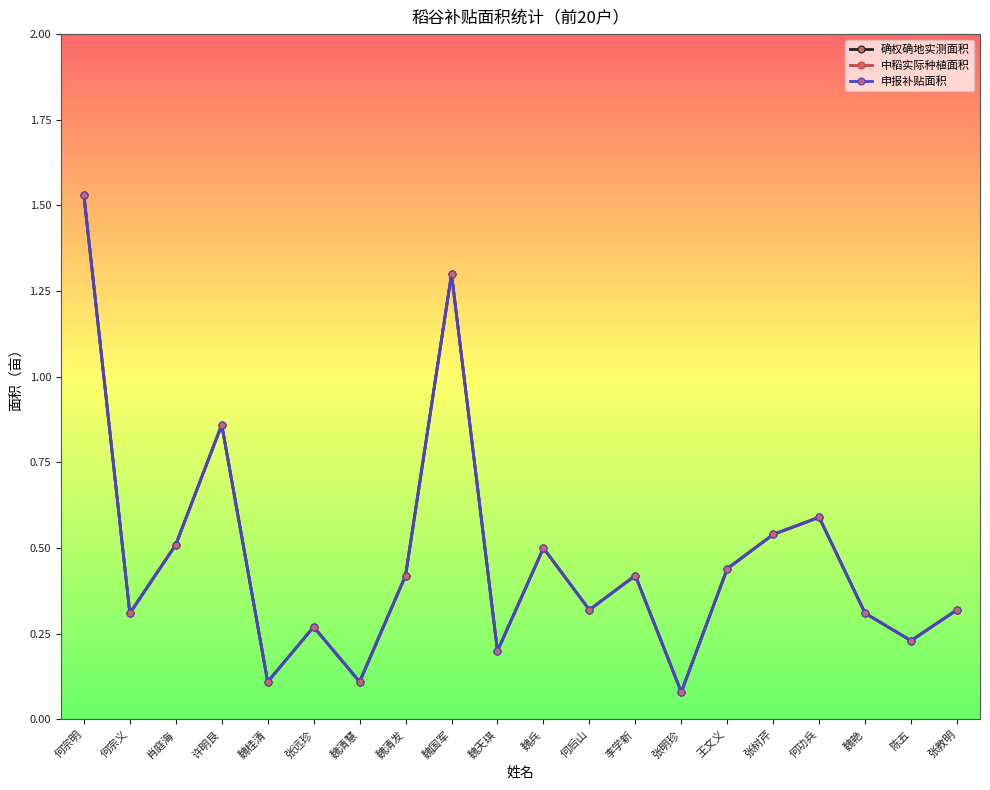

Reading left to right, list all the values displayed in this chart.

确权确地实测面积: 1.5	0.3	0.5	0.9	0.1	0.3	0.1	0.4	1.3	0.2	0.5	0.3	0.4	0.1	0.4	0.5	0.6	0.3	0.2	0.3
中稻实际种植面积: 1.5	0.3	0.5	0.9	0.1	0.3	0.1	0.4	1.3	0.2	0.5	0.3	0.4	0.1	0.4	0.5	0.6	0.3	0.2	0.3
申报补贴面积: 1.5	0.3	0.5	0.9	0.1	0.3	0.1	0.4	1.3	0.2	0.5	0.3	0.4	0.1	0.4	0.5	0.6	0.3	0.2	0.3